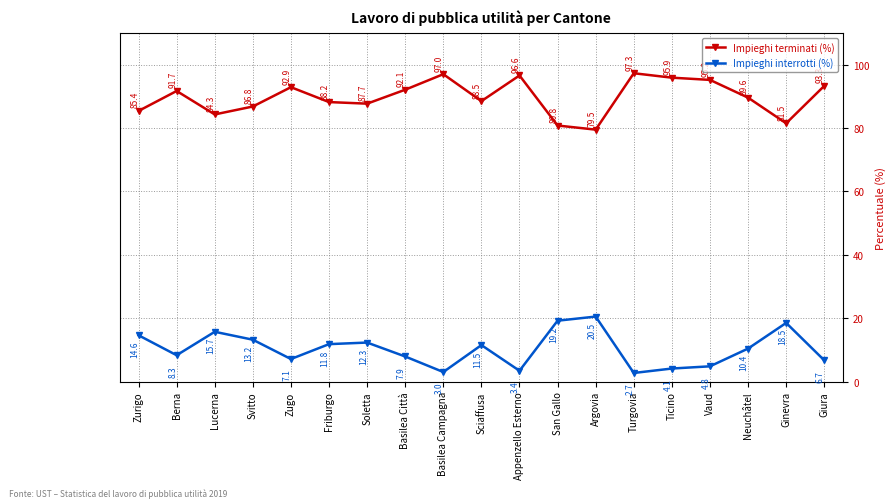

Count the number of data series in this chart.

2